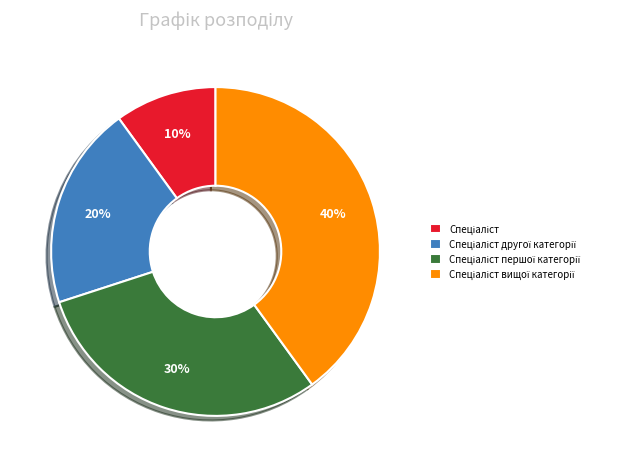

To the nearest percent, what is the difference between the largest and smallest slice percentages?

30%